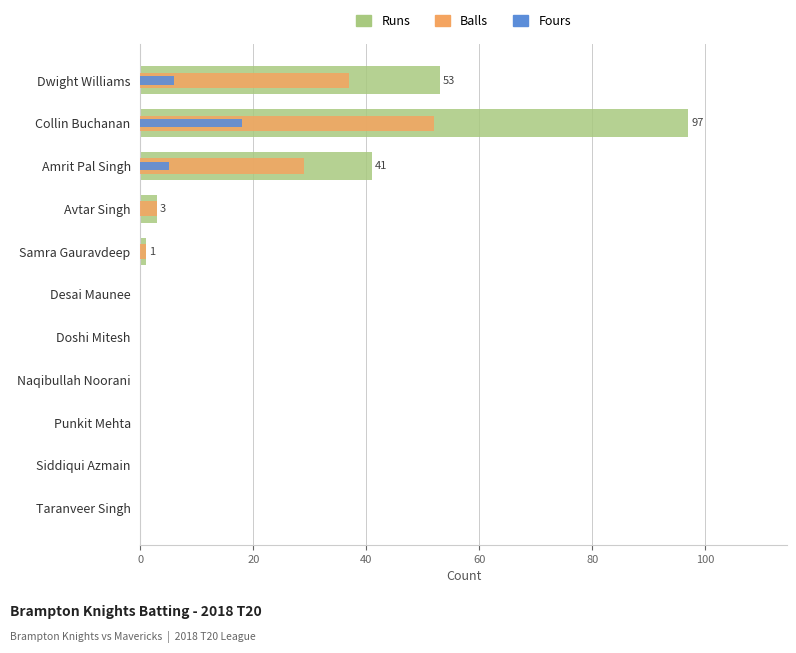

Which series has the largest total across all categories?

Runs